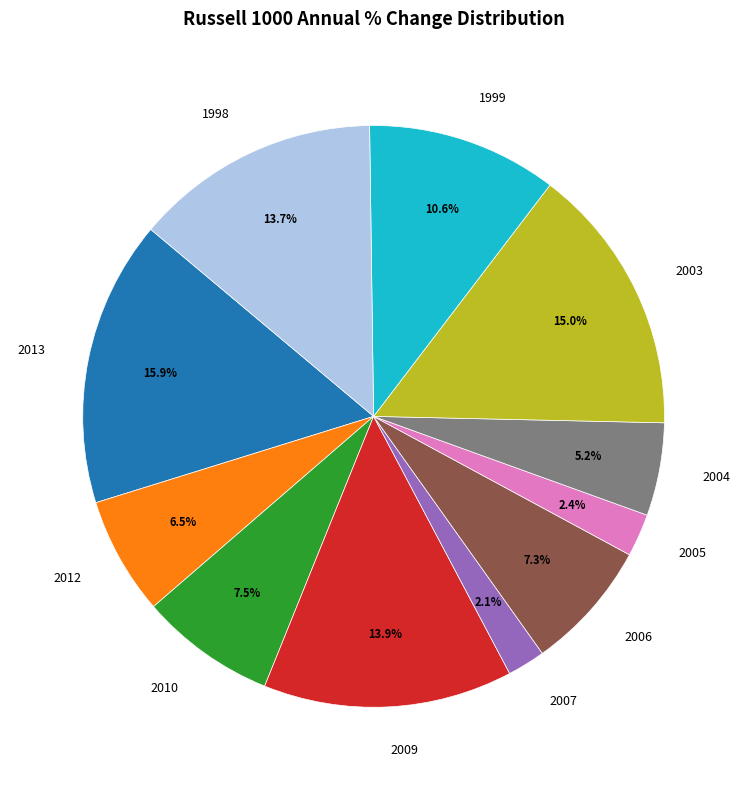

What is the largest slice in the pie chart?

2013